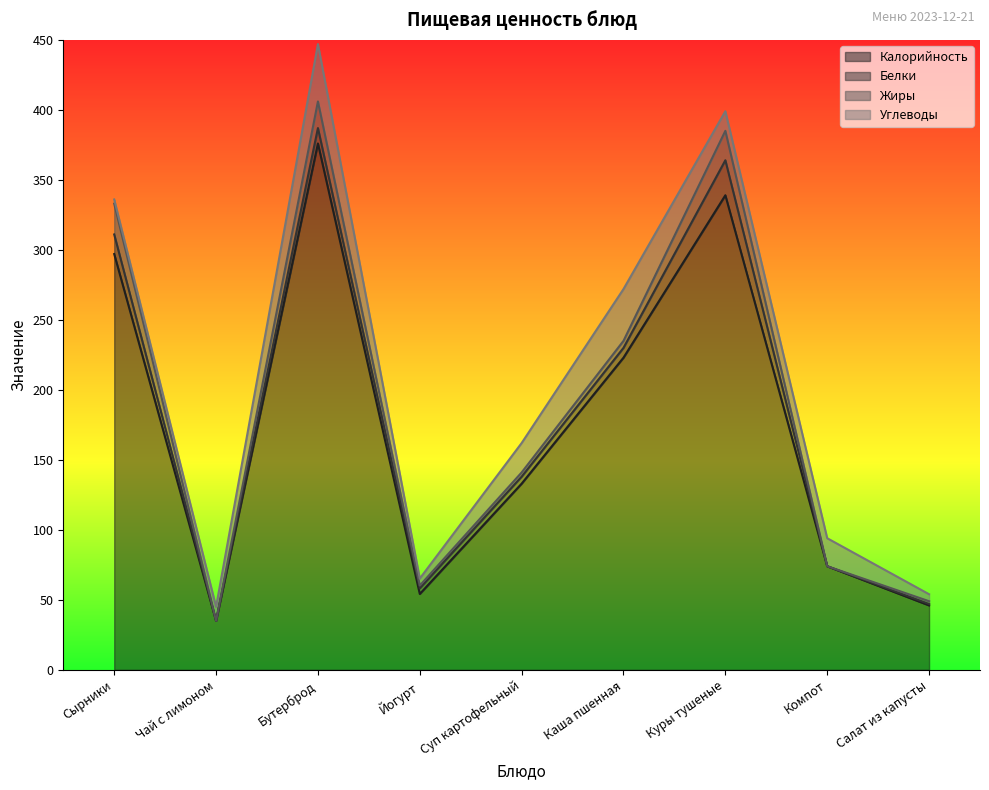

What is the difference between the Жиры values at Куры тушеные and Сырники?

1.0